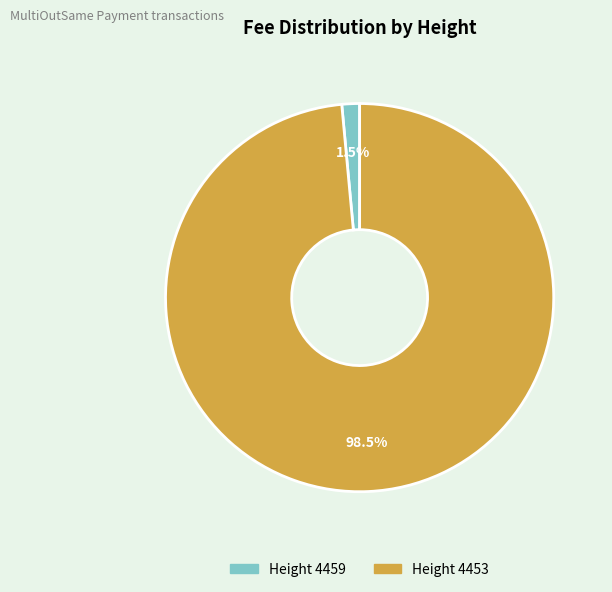

Which category accounts for the majority?

Height 4453